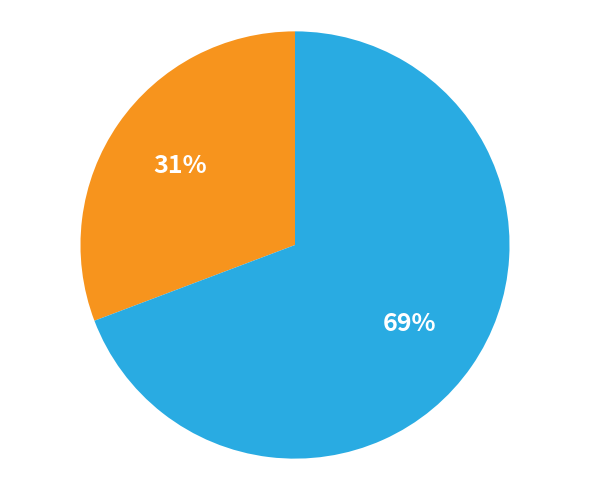

To the nearest percent, what is the average slice percentage?

50%